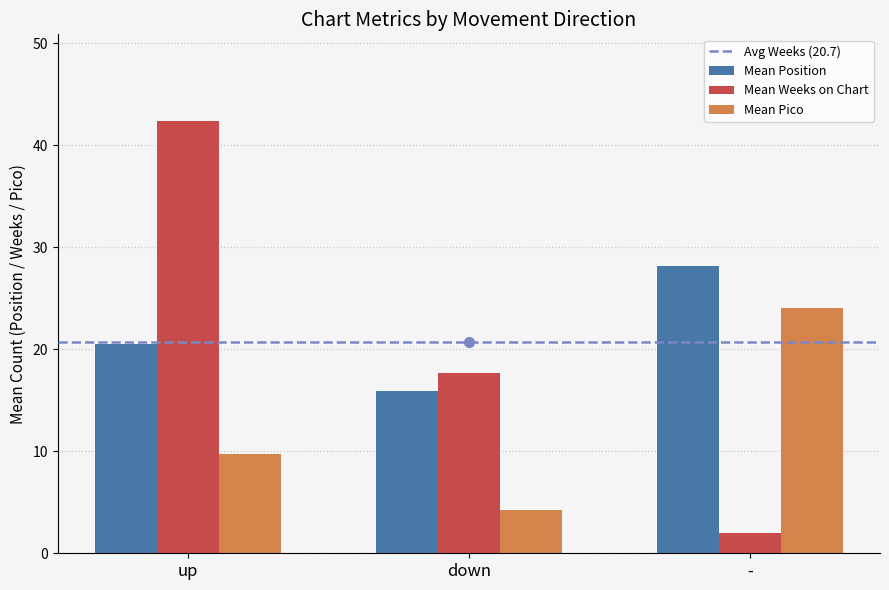

Which series has the largest range (max minus min)?

Mean Weeks on Chart